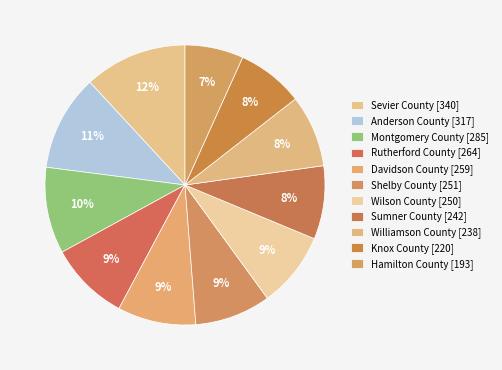

Which has a higher value, Sumner County or Knox County?

Sumner County